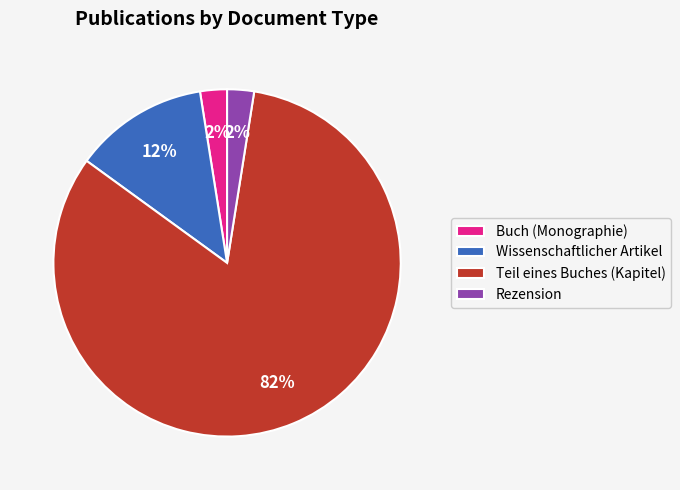

Is it true that Teil eines Buches (Kapitel) is 95% of the pie?

False